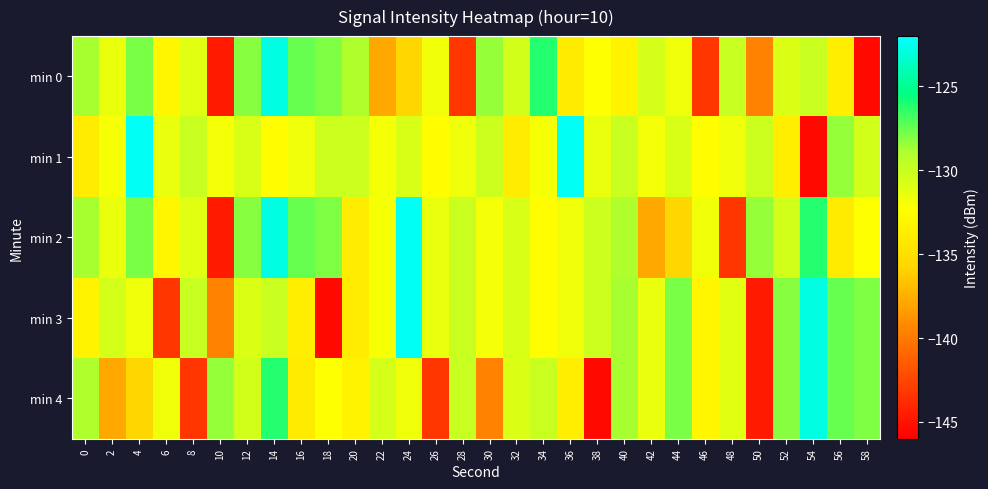

Which series has the largest total across all categories?

min 1